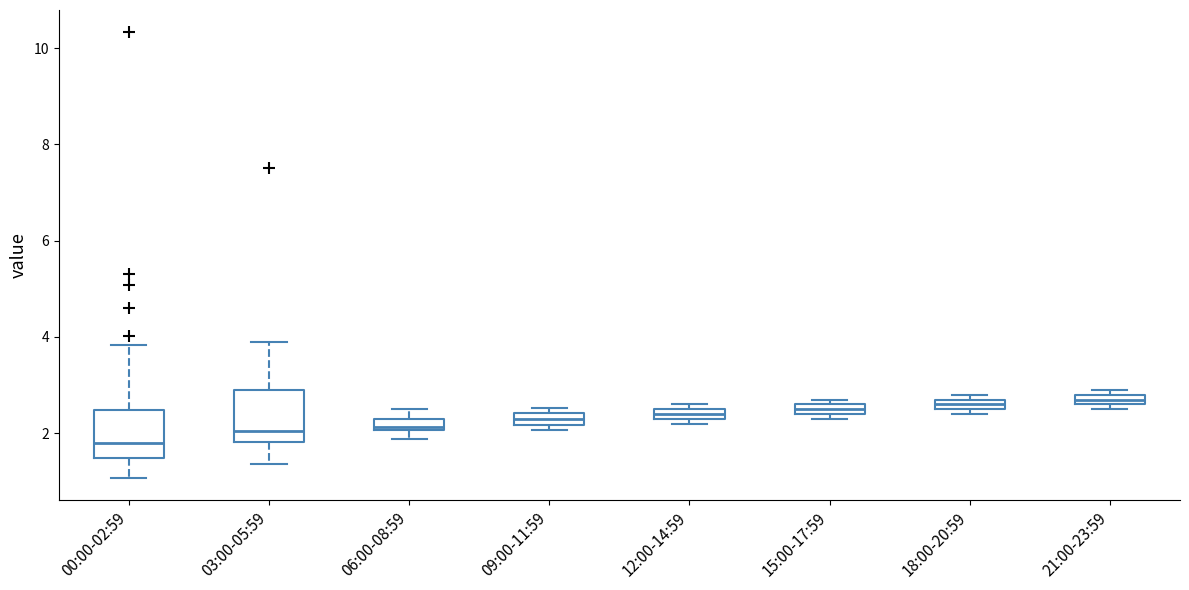

Where is the upper edge of the box for 06:00-08:59 on the y-axis? The values are not printed on the chart, so give them approximately, as read against the axis.

2.2